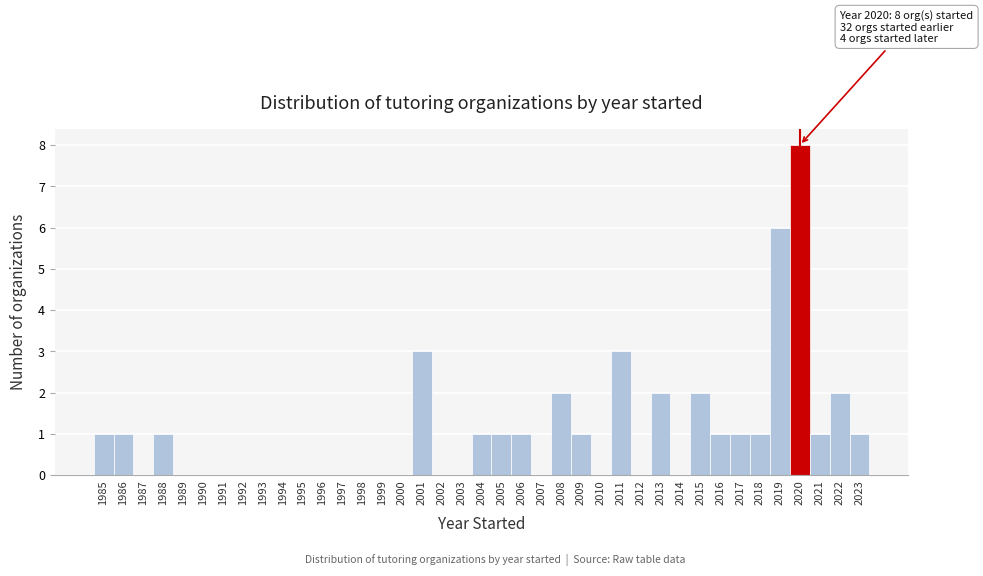

What is the approximate value at 2020?

8